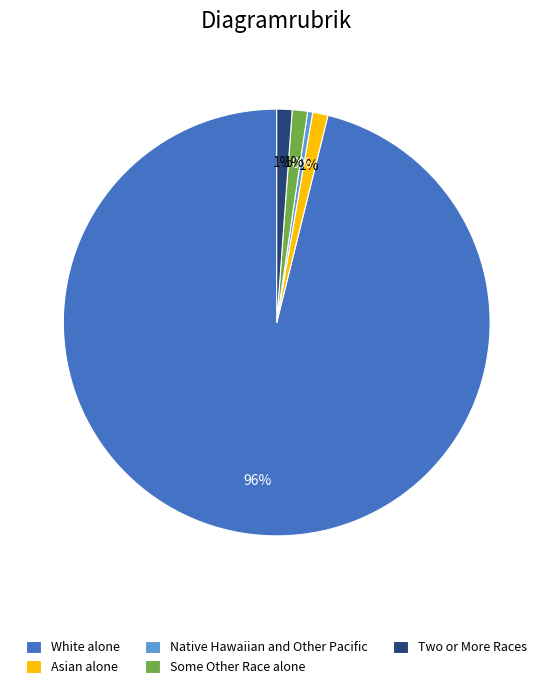

How many slices are in this pie chart?

5